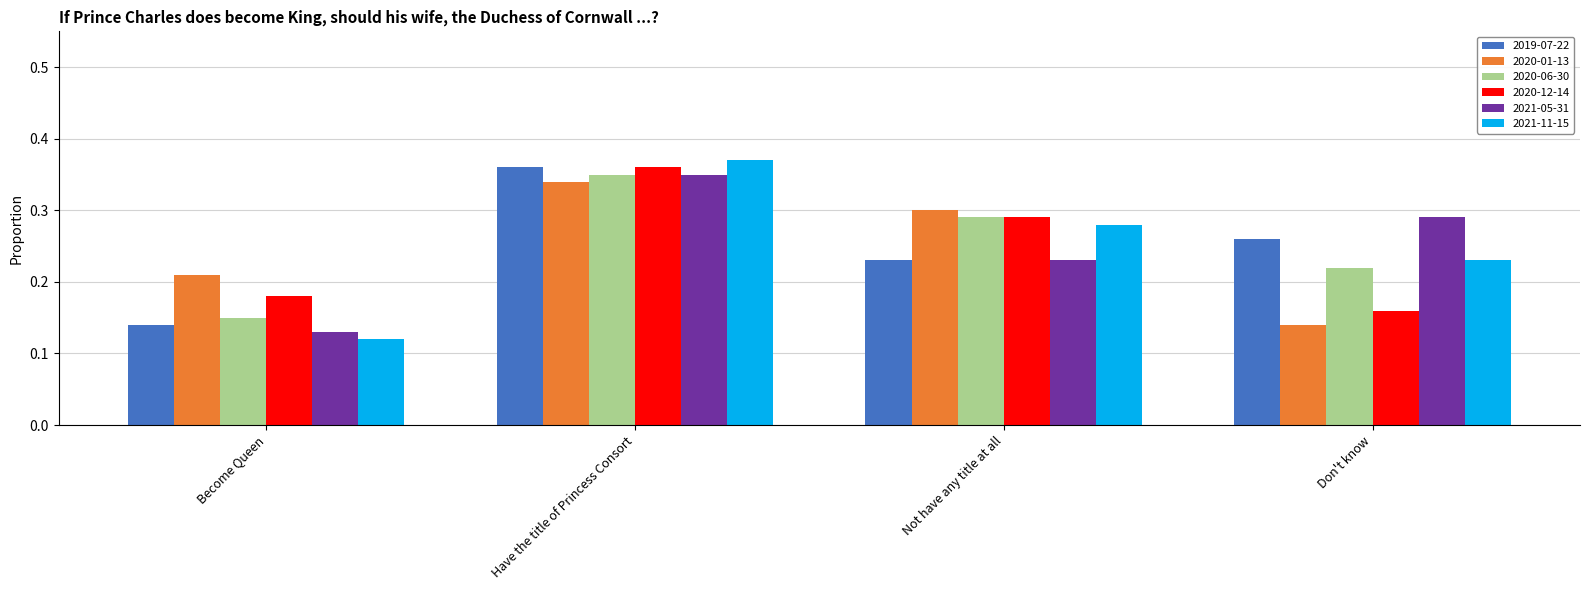

What are all the series names shown in the legend?

2019-07-22, 2020-01-13, 2020-06-30, 2020-12-14, 2021-05-31, 2021-11-15